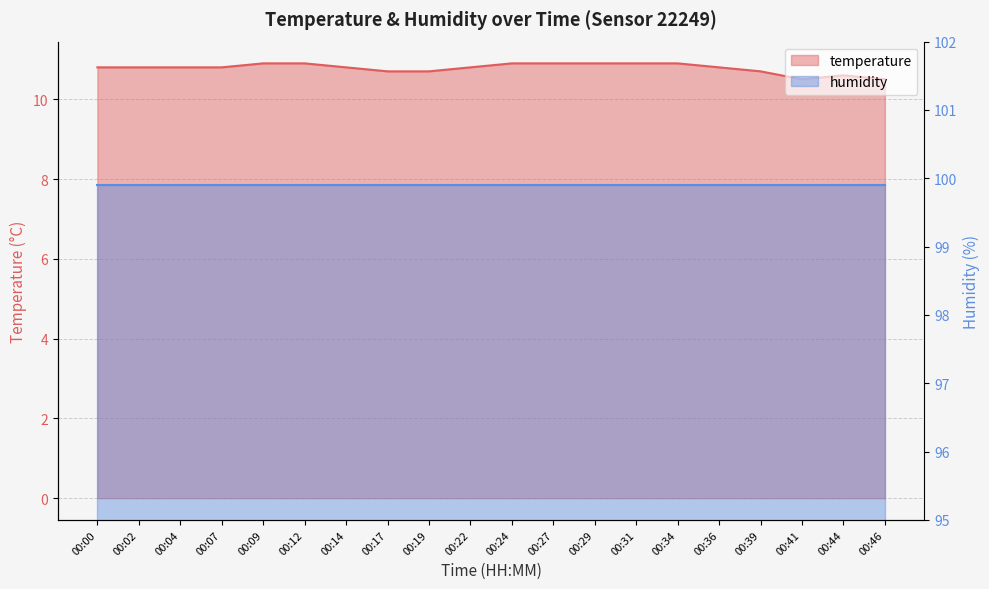

Between 00:00 and 00:02, which is larger?

00:00